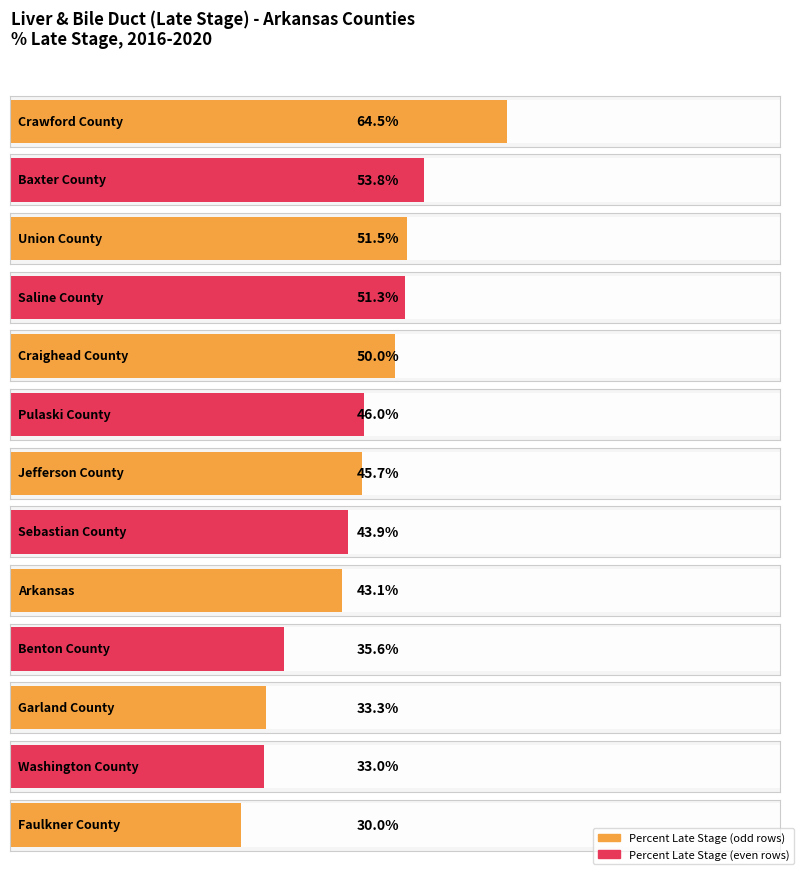

Approximately how many times larger is the value at Craighead County compared to Pulaski County?

1.1